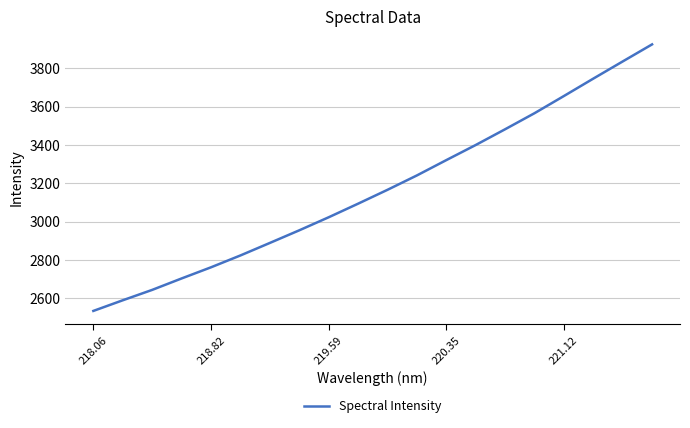

What is the greatest value displayed?

3924.3